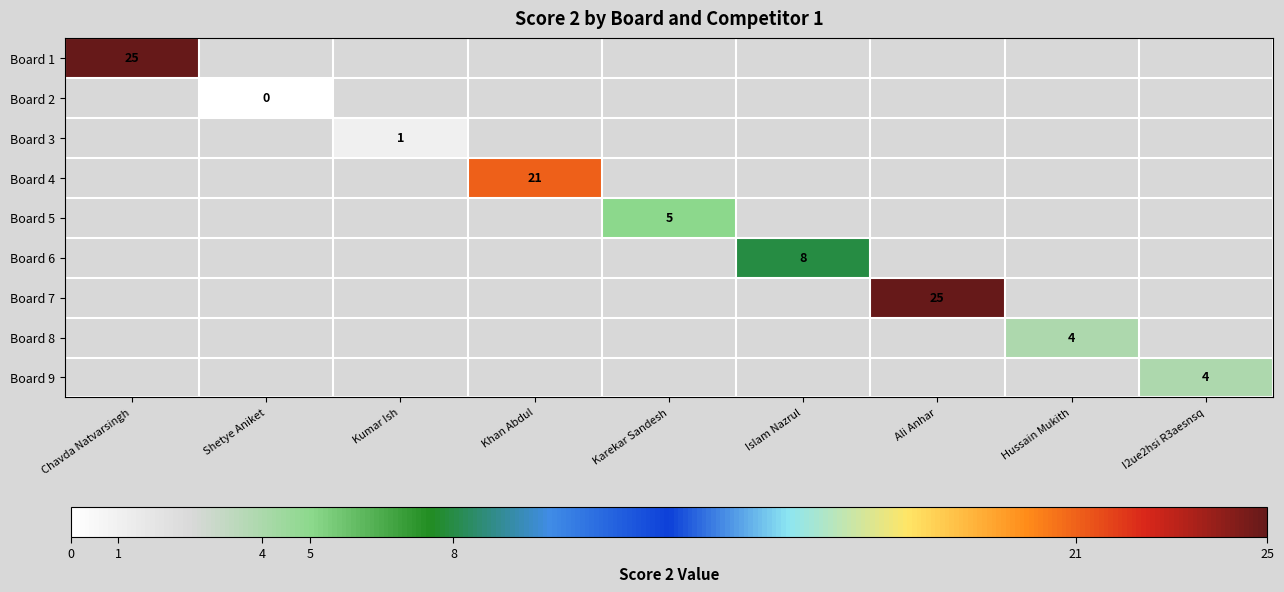

The Board 4 series shows 21 at Khan Abdul. True or false?

True